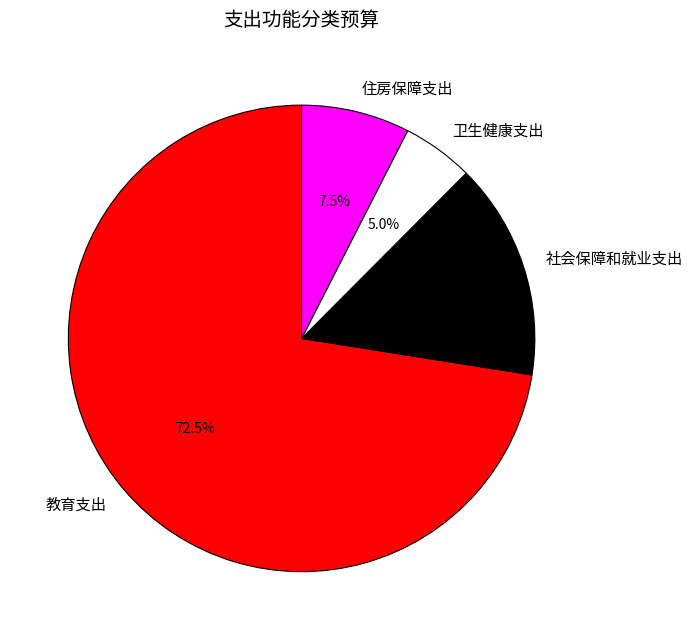

What portion of the pie excludes 教育支出?

27.5%